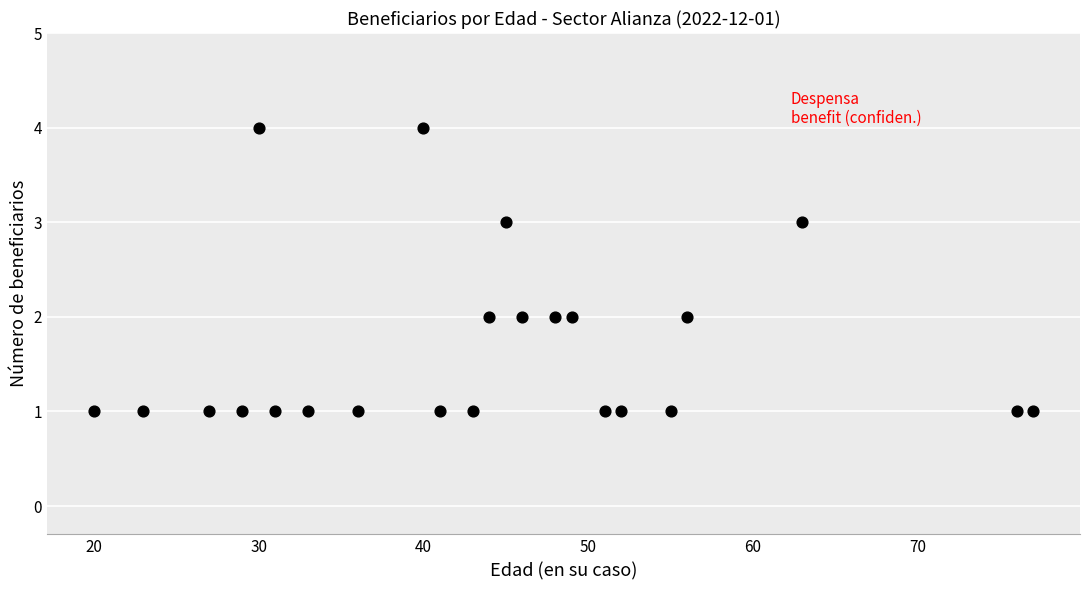

What is the range of Y values (max minus min)?

3